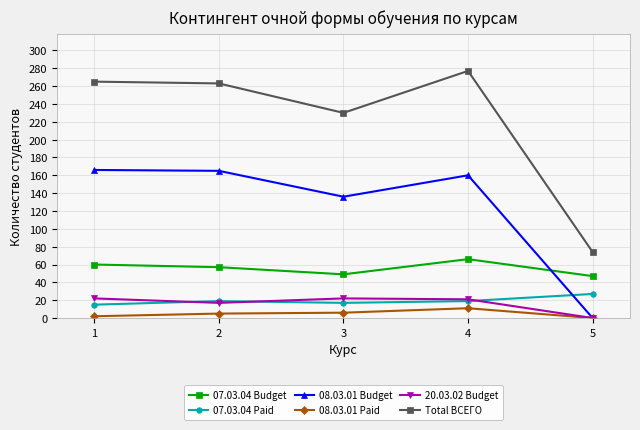

True or false: Total ВСЕГО and 08.03.01 Paid cross at least once.

False